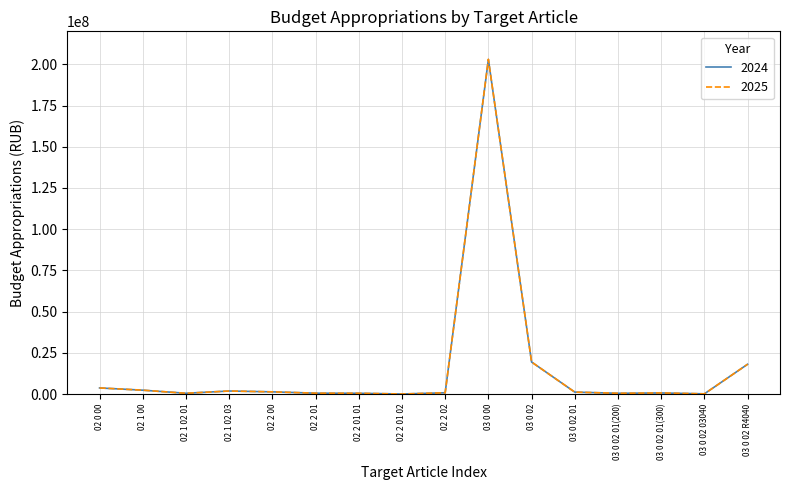

Which series has the widest spread of values?

2025